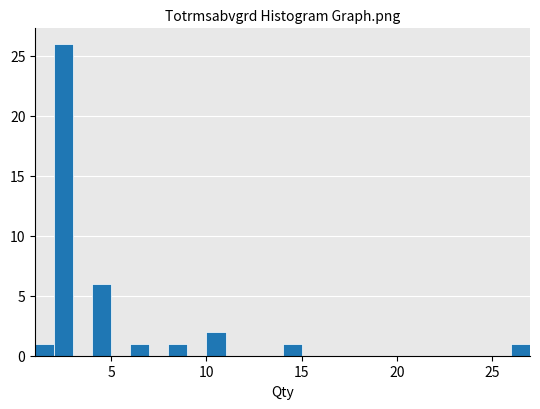

Read against the x-axis, roughly where is the centre of the tallest bar?

2.5